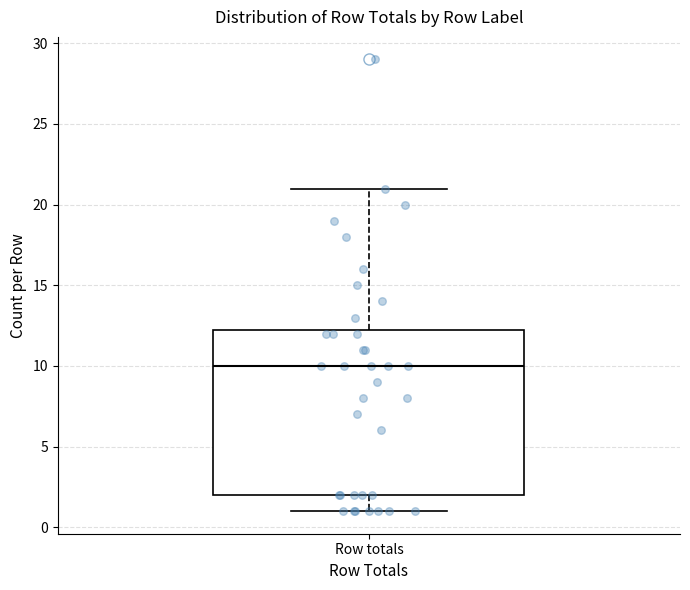

Transcribe this box plot: give where the median line is, the range the box spans, and where the two whiskers end, as read against the y-axis. The values are not printed on the chart, so give them approximately, as read against the axis.

median 10.0, box 2.0 to 12.5, whiskers 1.0 to 21.0